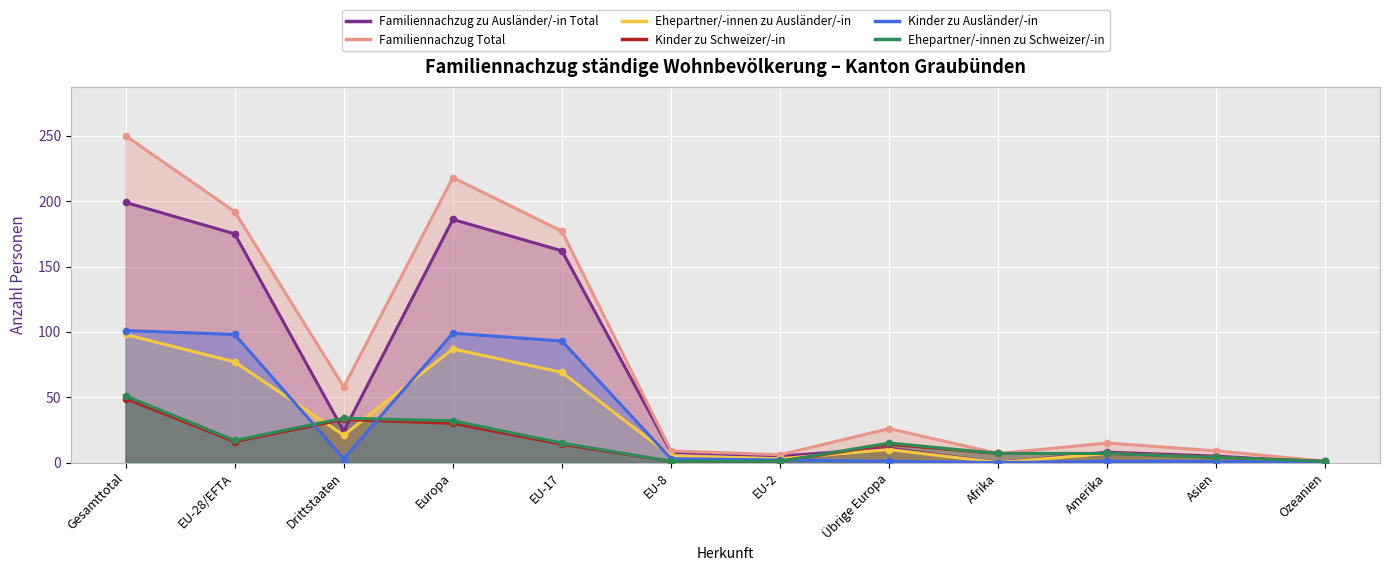

Which series ends up on top after the final intersection of Ehepartner/-innen zu Ausländer/-in and Ehepartner/-innen zu Schweizer/-in?

Ehepartner/-innen zu Schweizer/-in